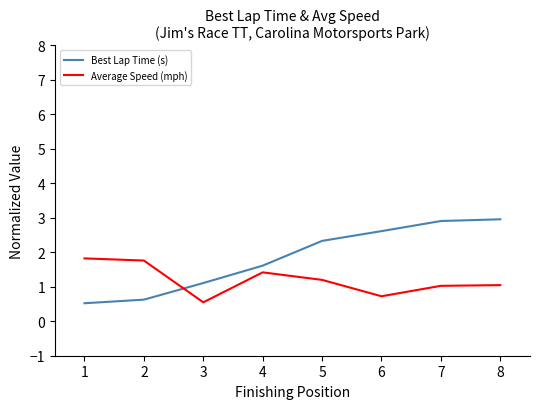

Which series changed the most between 2 and 3?

Average Speed (mph)